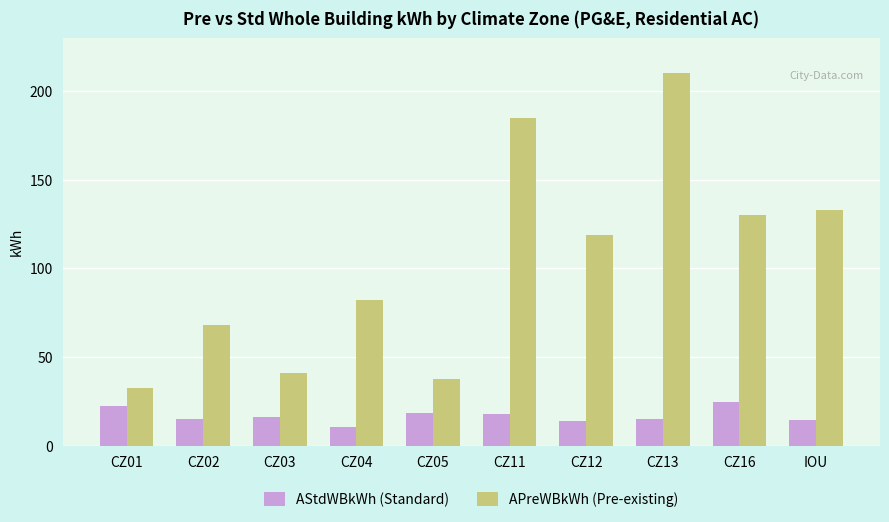

At which label does APreWBkWh (Pre-existing) reach its minimum?

CZ01